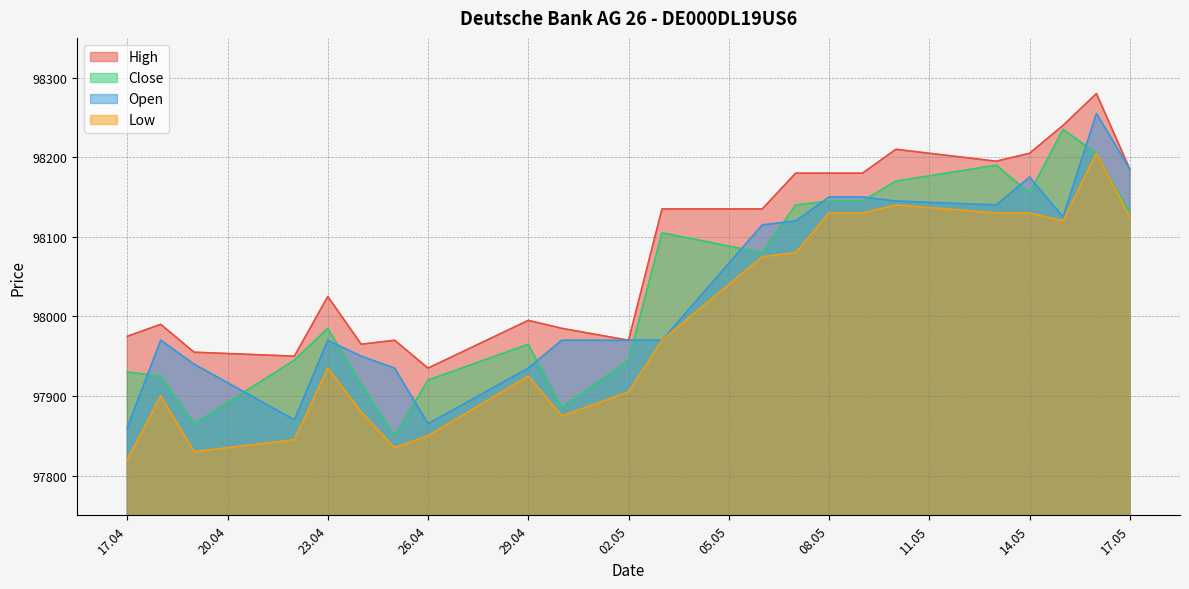

Count the number of categories in the chart.

22